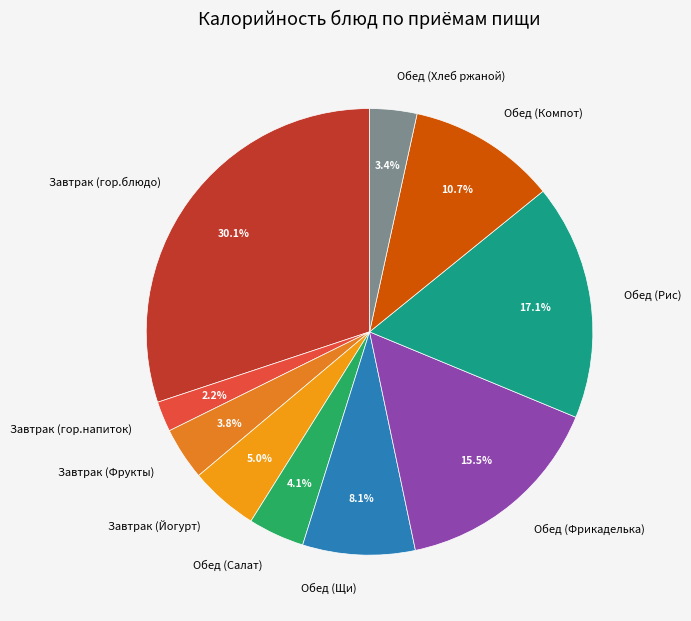

Is the sum of Обед (Салат) and Обед (Компот) greater than half?

No